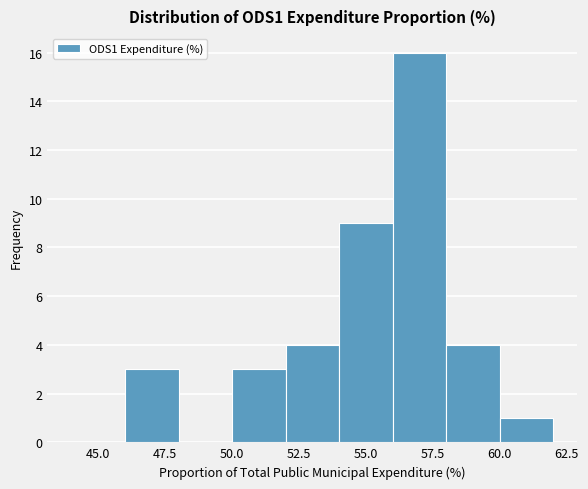

Reading left to right, list every bar in this chart as the range it spans on the x-axis followed by its height. The values are not printed on the chart, so give them approximately, as read against the axis.

44 to 46: 0
46 to 48: 3
48 to 50: 0
50 to 52: 3
52 to 54: 4
54 to 56: 9
56 to 58: 16
58 to 60: 4
60 to 62: 1